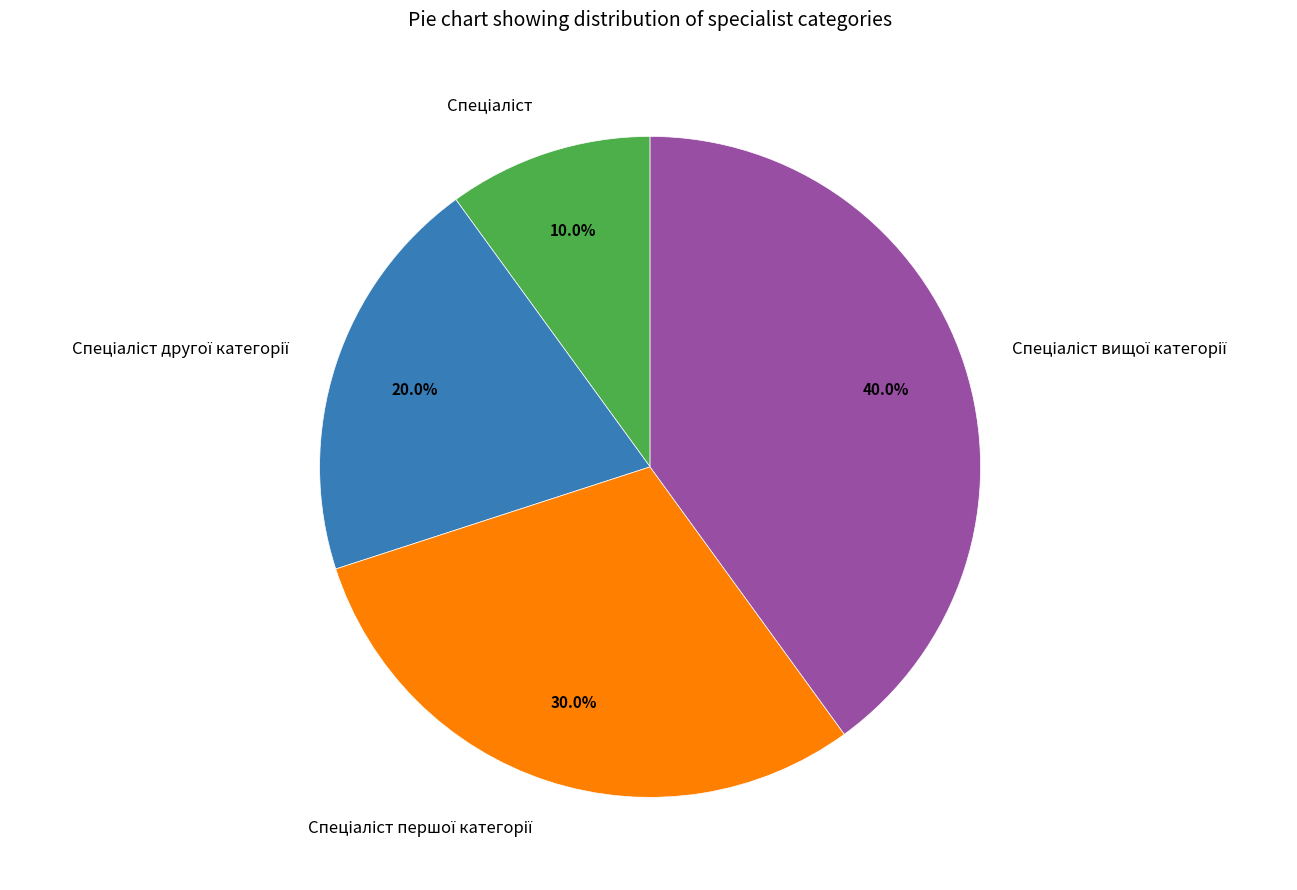

Is there any slice that represents more than half of the pie?

No